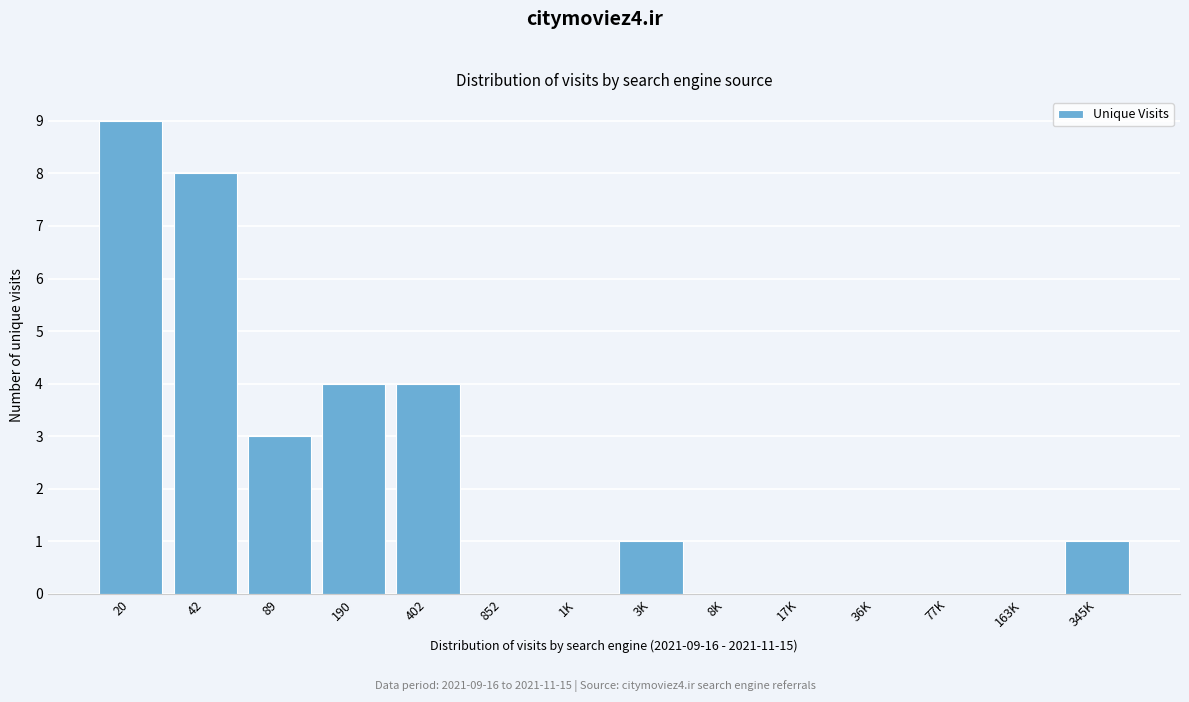

Reading right to left, list all the values displayed in this chart.

345K=1	163K=0	77K=0	36K=0	17K=0	8K=0	3K=1	1K=0	852=0	402=4	190=4	89=3	42=8	20=9